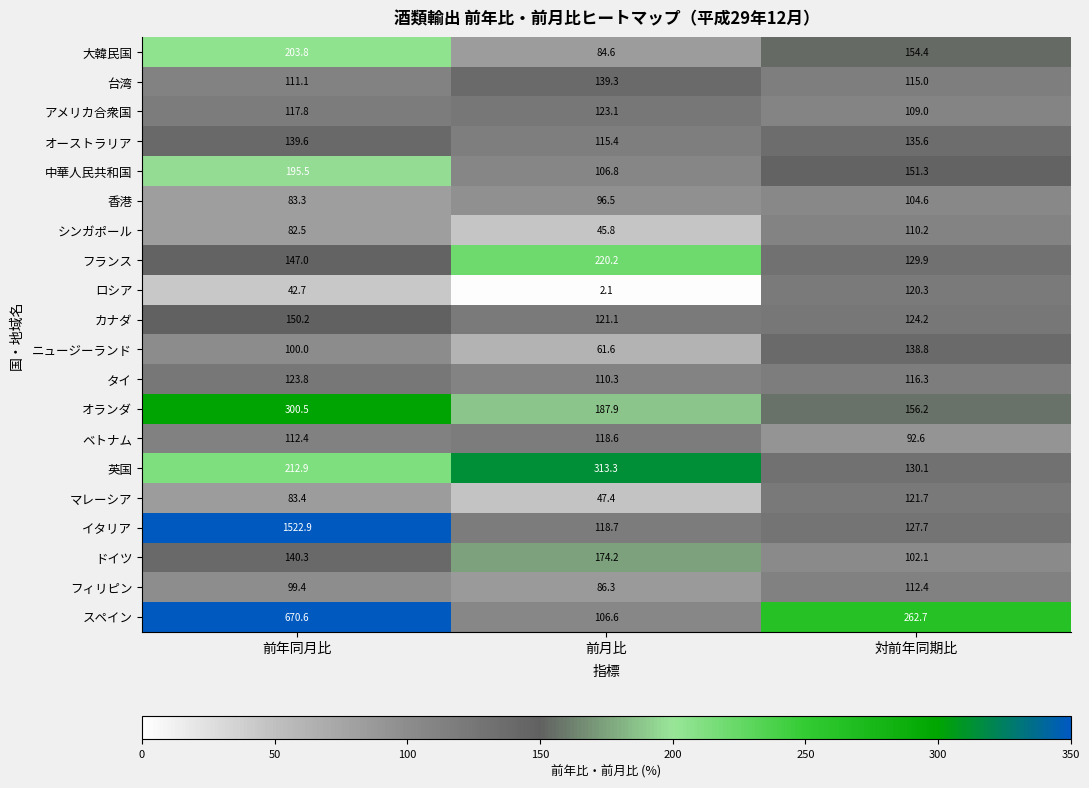

How many categories are shown in the chart?

3